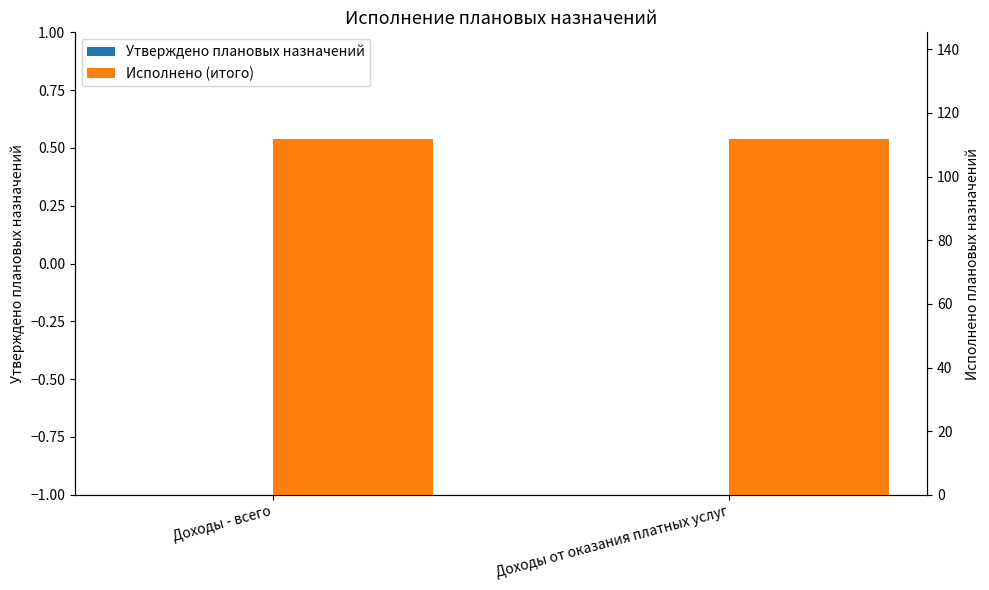

List the series in order of their peak value, lowest first.

Утверждено плановых назначений, Исполнено (итого)